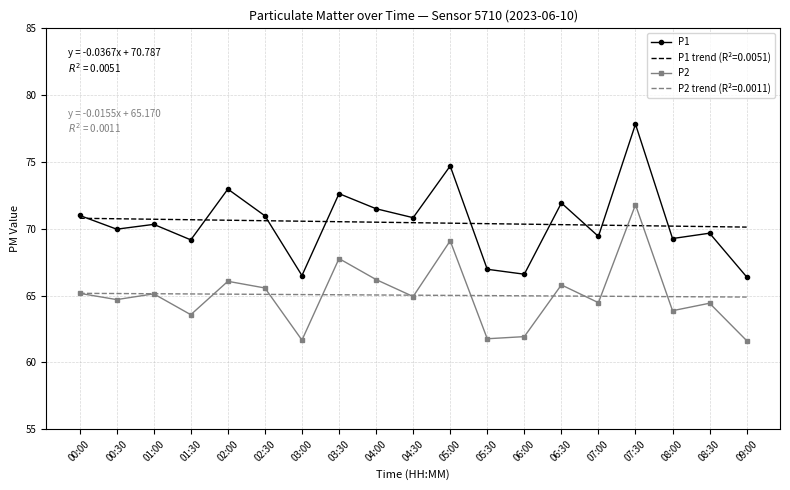

At which category does P1 reach its first local valley?

00:30